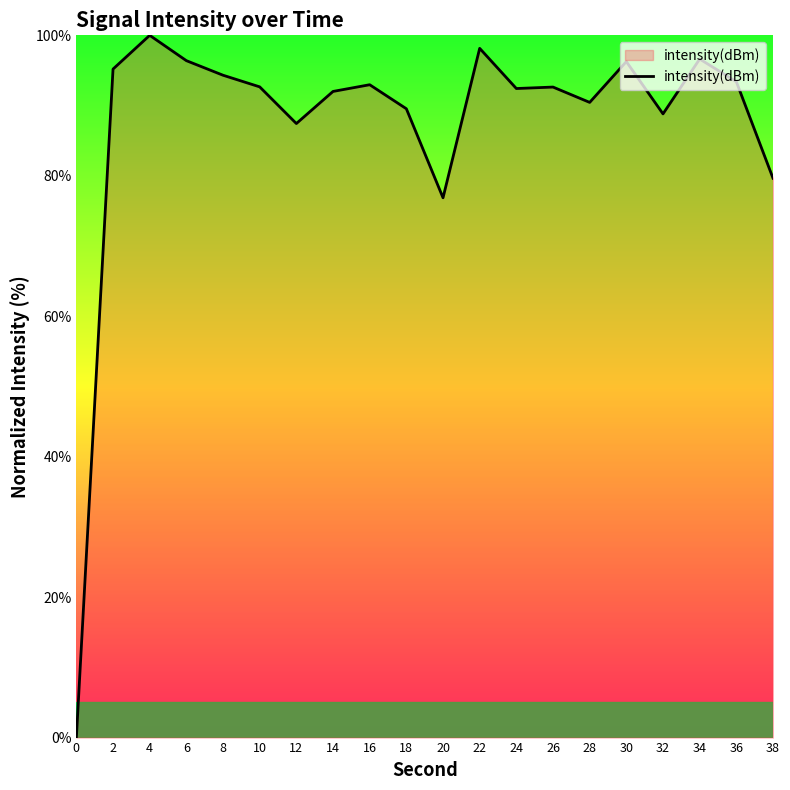

What is the difference between the maximum and minimum values?

100.0